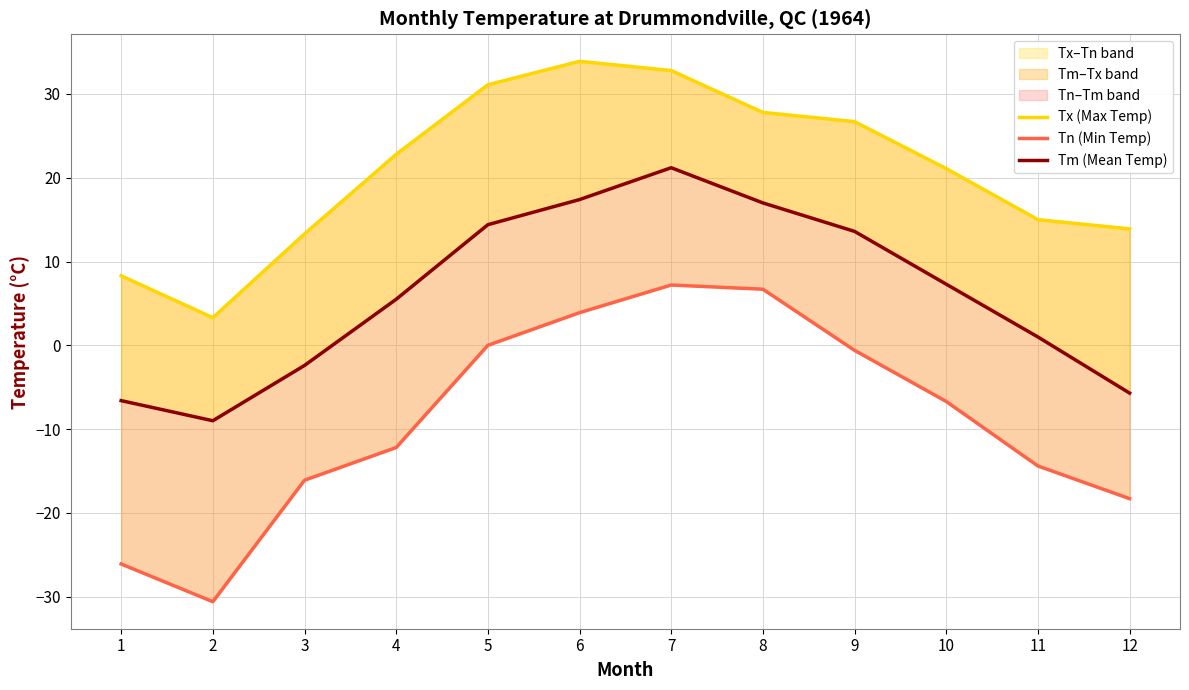

True or false: Tn (Min Temp) has a value of 0.0 at 5.

True